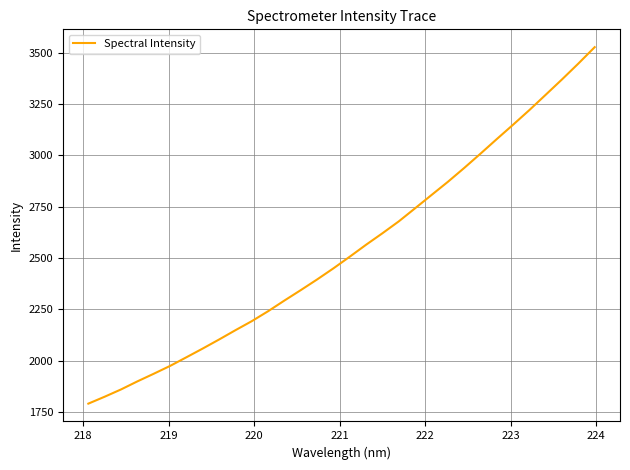

What is the minimum value shown in the chart?

1789.9